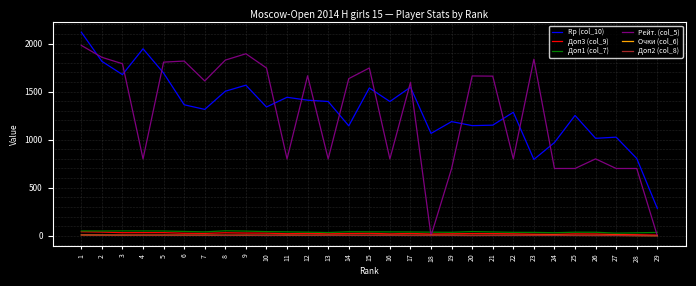

Which series has the largest range (max minus min)?

Рейт. (col_5)